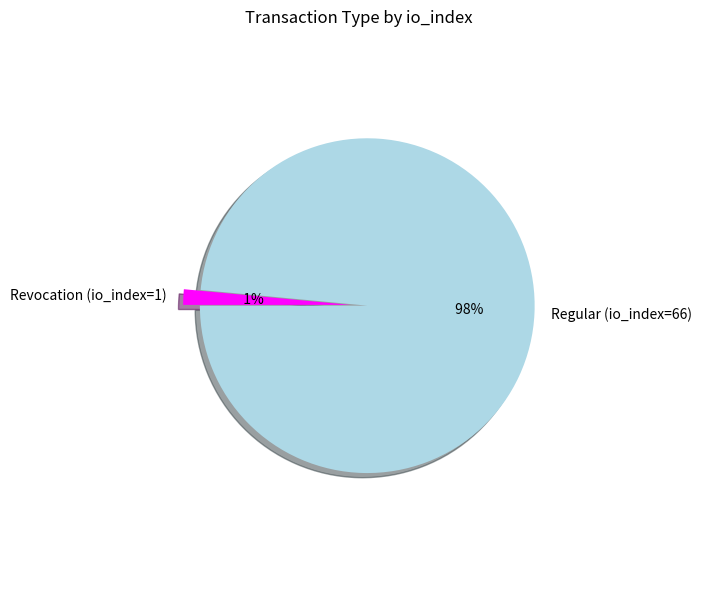

To the nearest percent, what percentage of the pie is Regular (io_index=66)?

99%